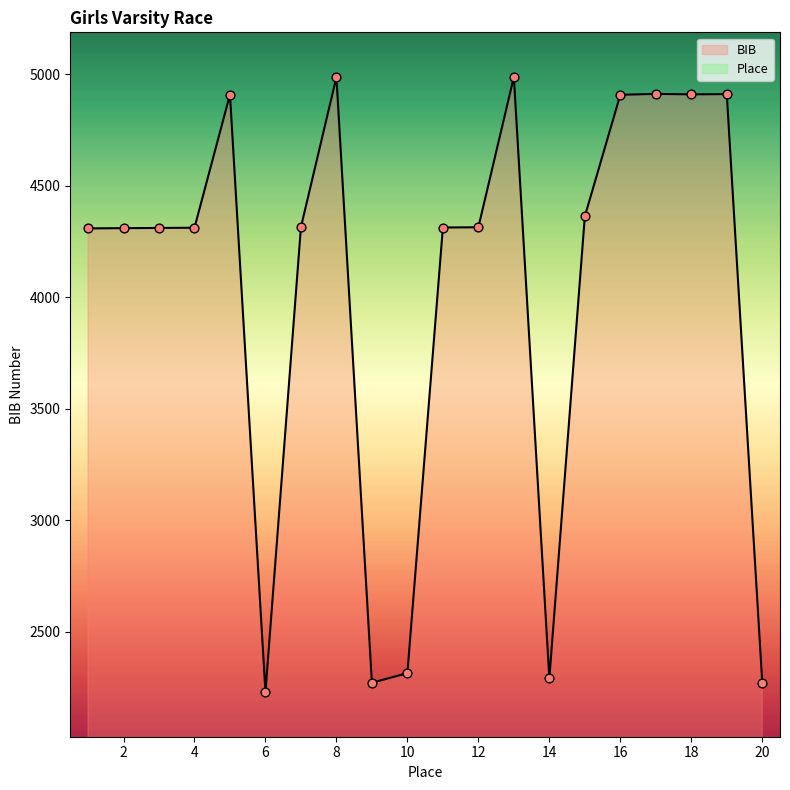

What are all the series names shown in the legend?

BIB, Place